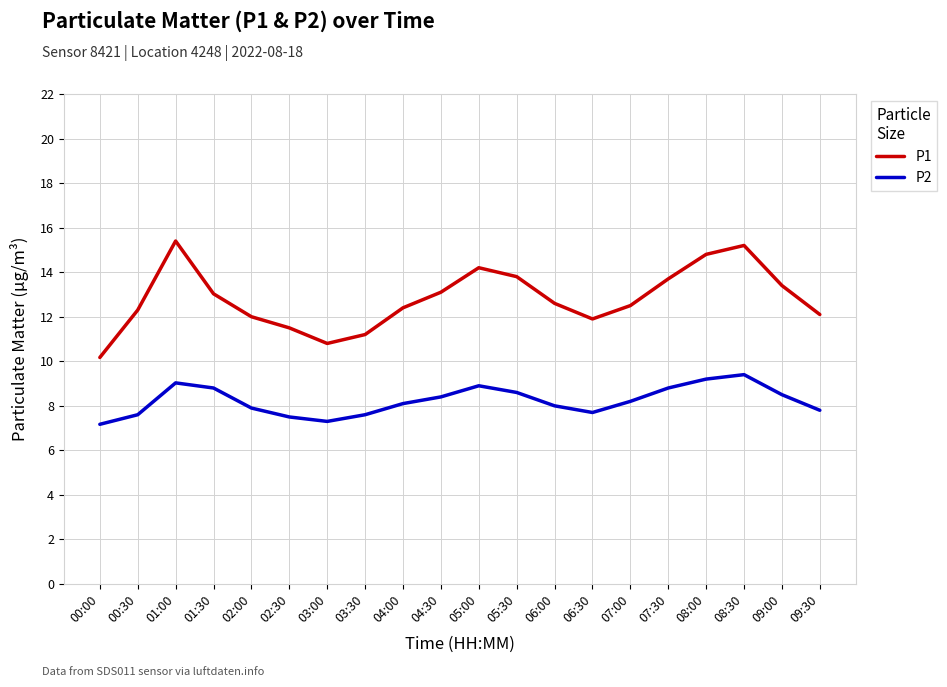

True or false: P1 and P2 cross at least once.

False